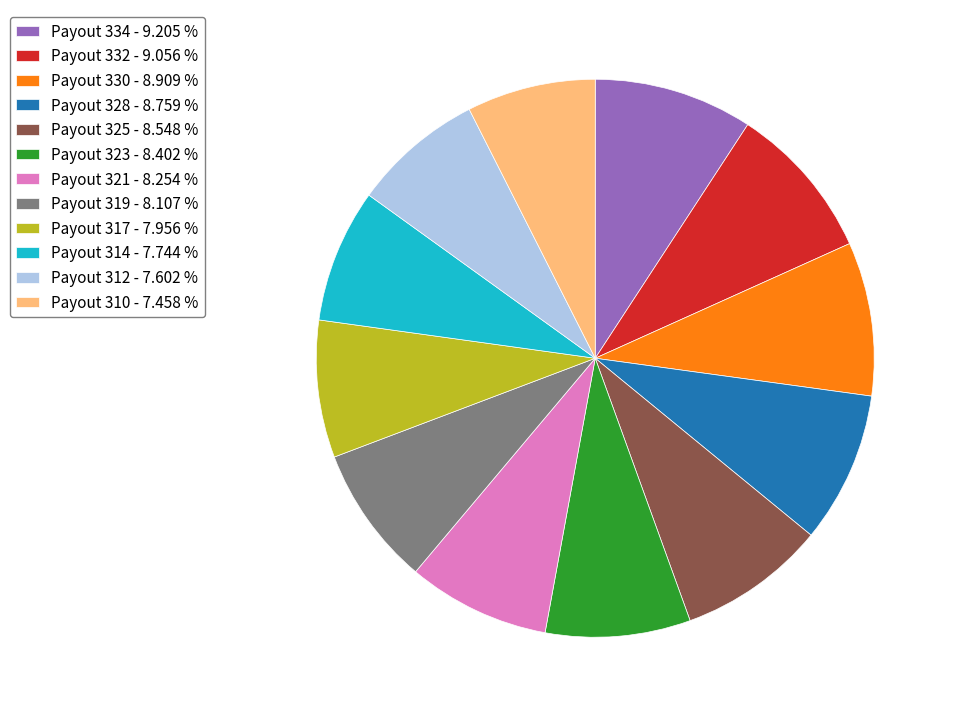

How many slices are in this pie chart?

12